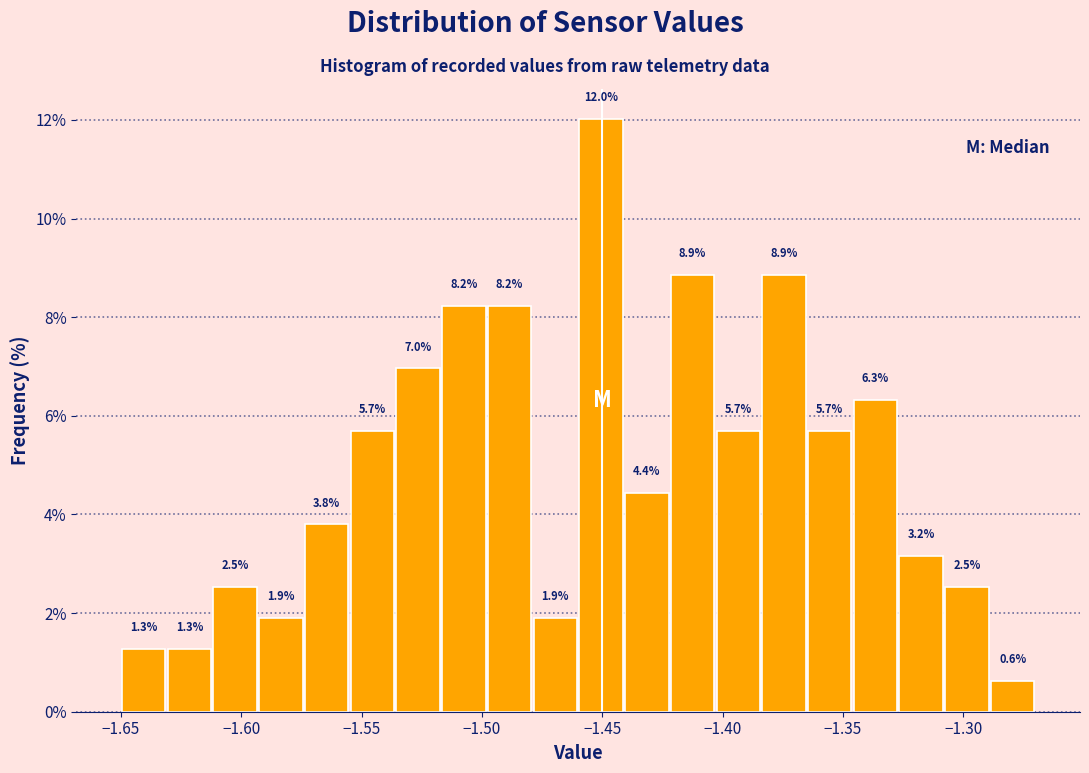

Around what value on the x-axis is the tallest bar? Give the approximate position of its centre, as read against the axis.

-1.450